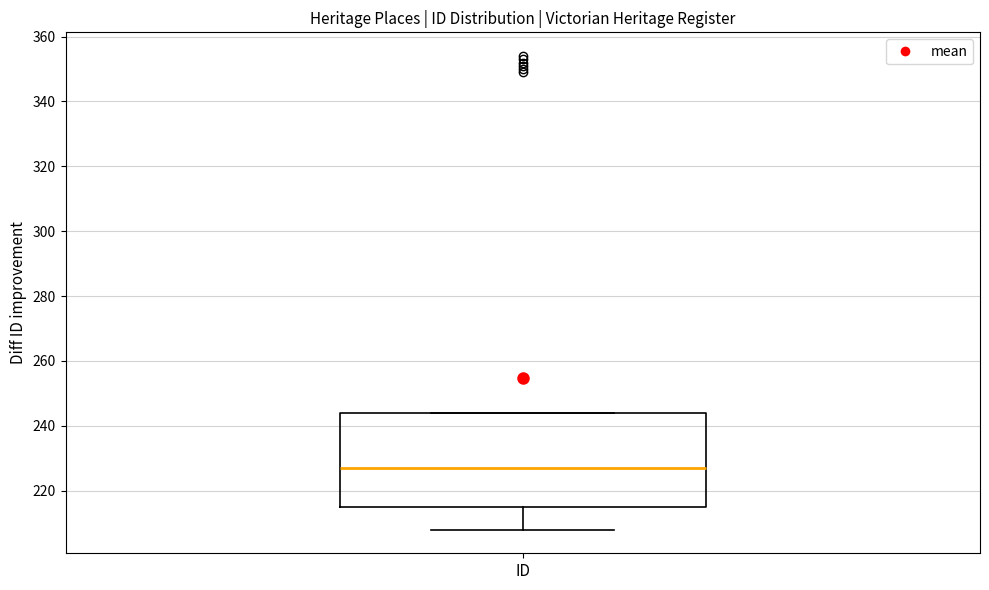

Where is the upper edge of the box for ID on the y-axis? The values are not printed on the chart, so give them approximately, as read against the axis.

244